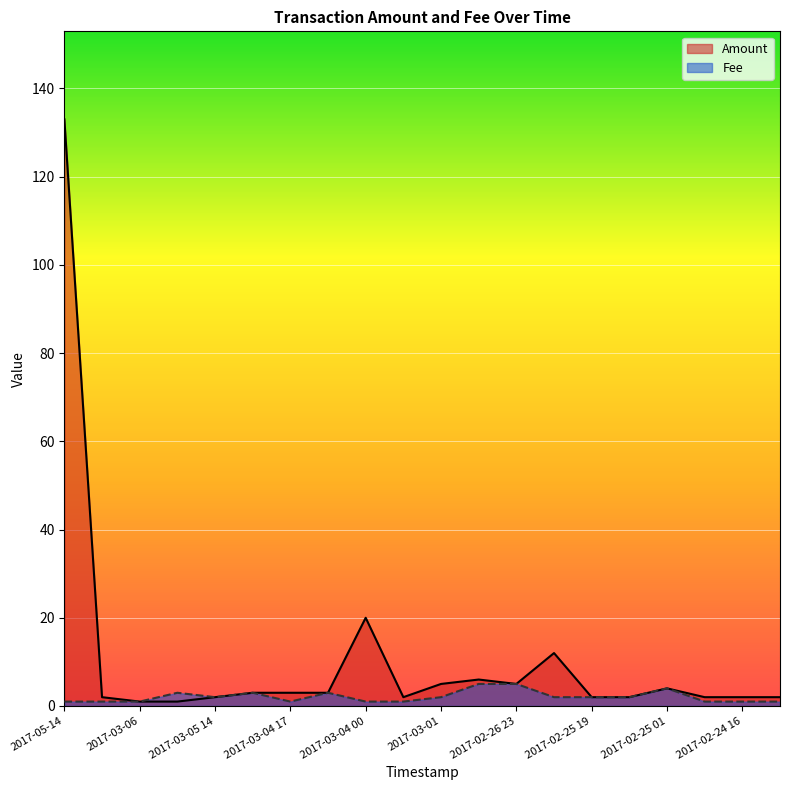

At which label does Amount reach its peak?

2017-05-14